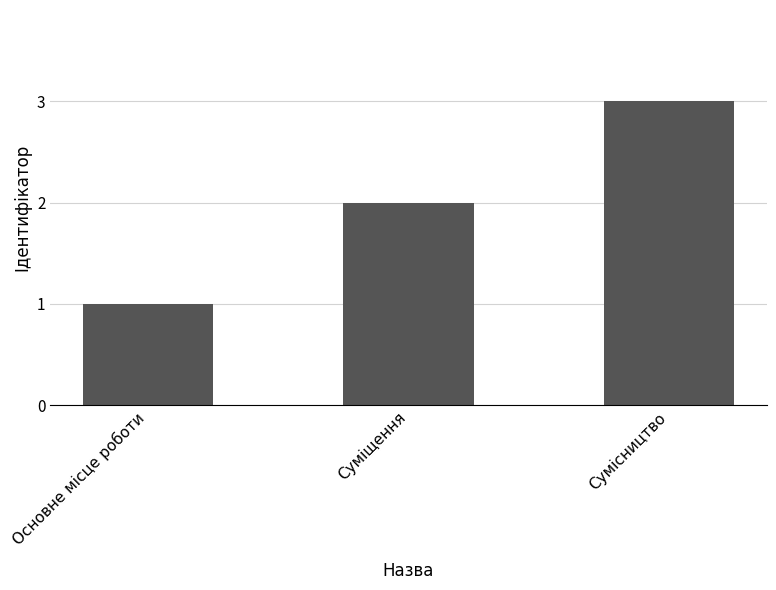

Does the chart contain any negative values?

No